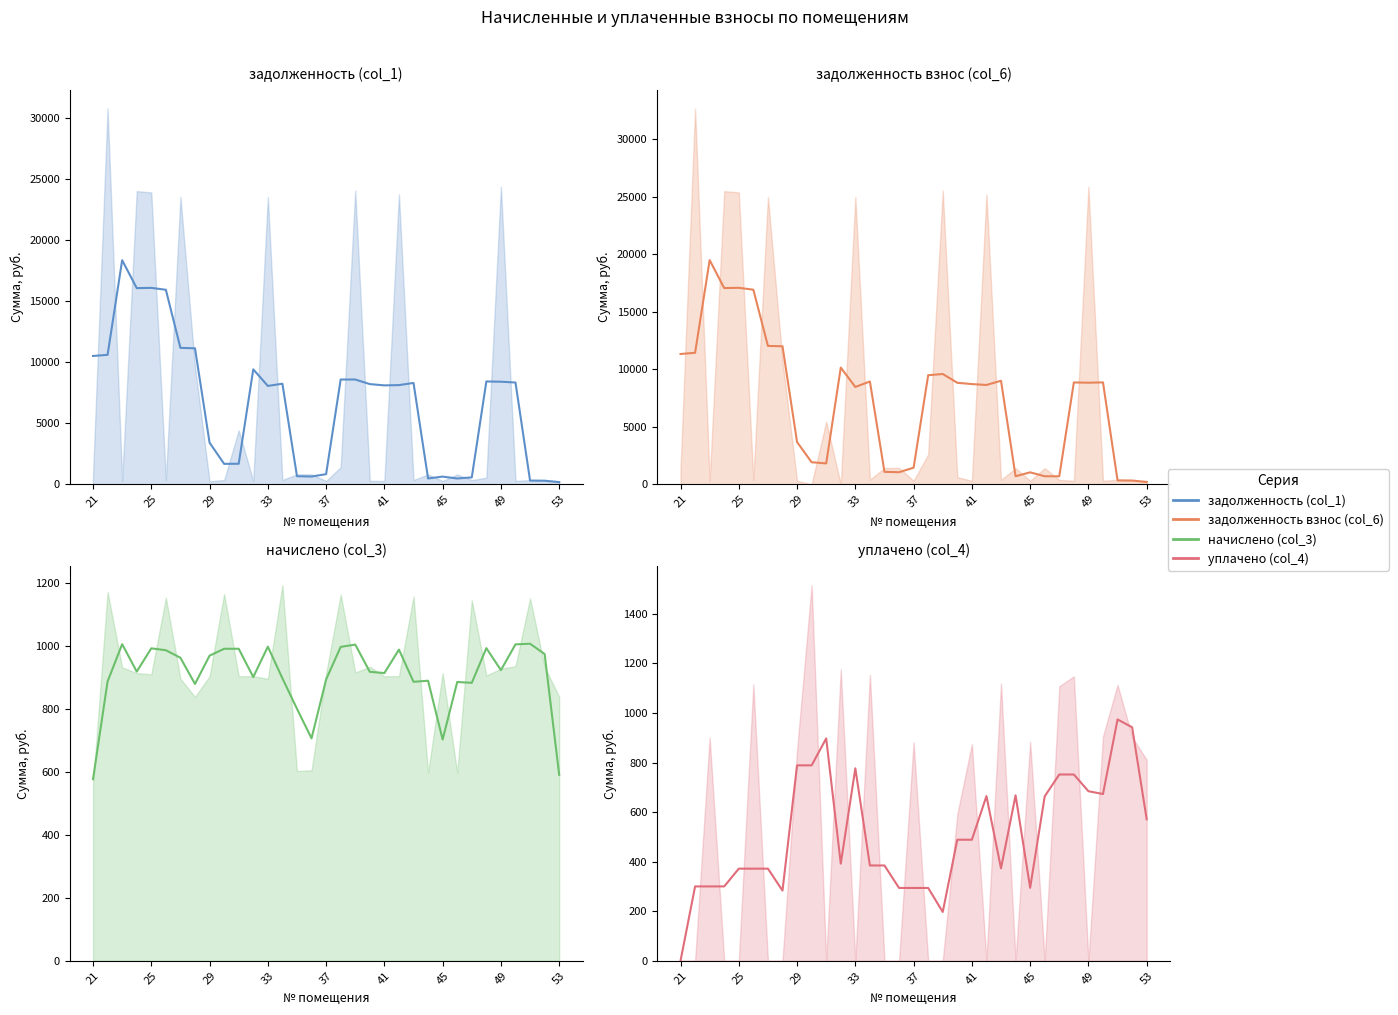

At which label does задолженность (col_1) first exceed 8214?

21